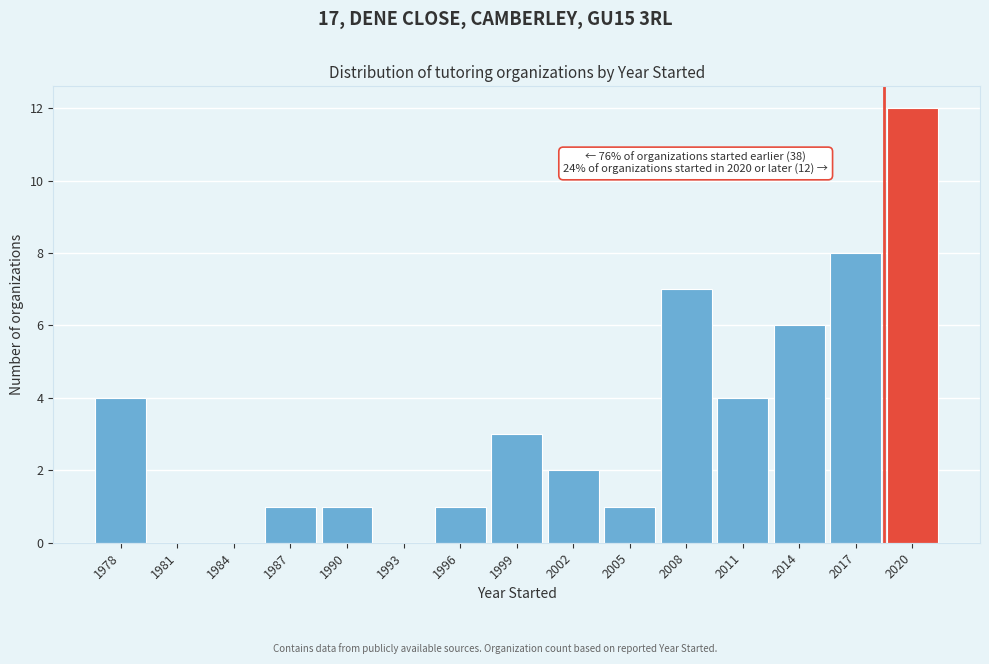

Reading left to right, extract all data points from this chart.

1978=4	1981=0	1984=0	1987=1	1990=1	1993=0	1996=1	1999=3	2002=2	2005=1	2008=7	2011=4	2014=6	2017=8	2020=12